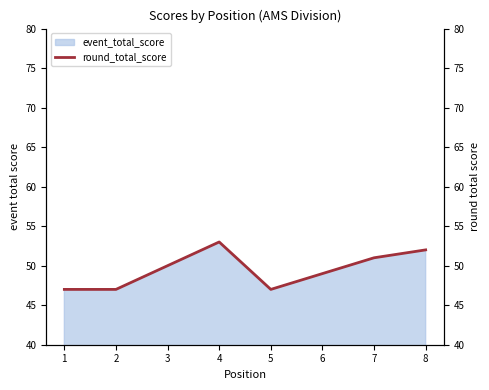

How many points are higher than both their immediate neighbors (excluding endpoints)?

1